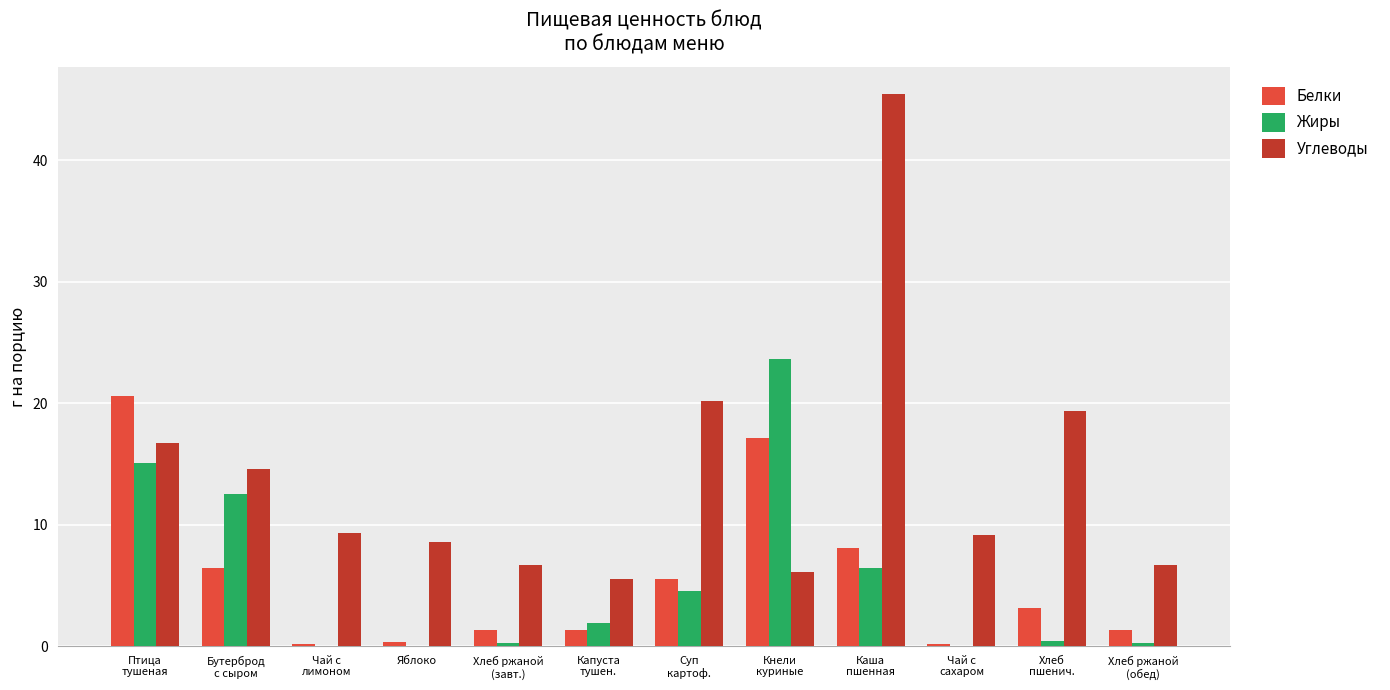

How many groups of bars are there?

12